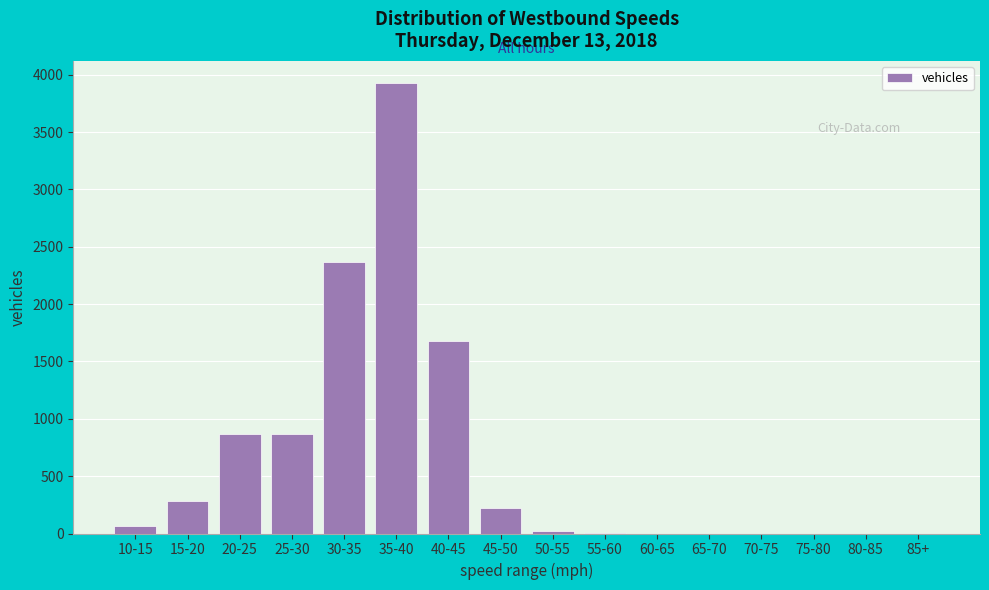

The value at 20-25 is 1229. True or false?

False